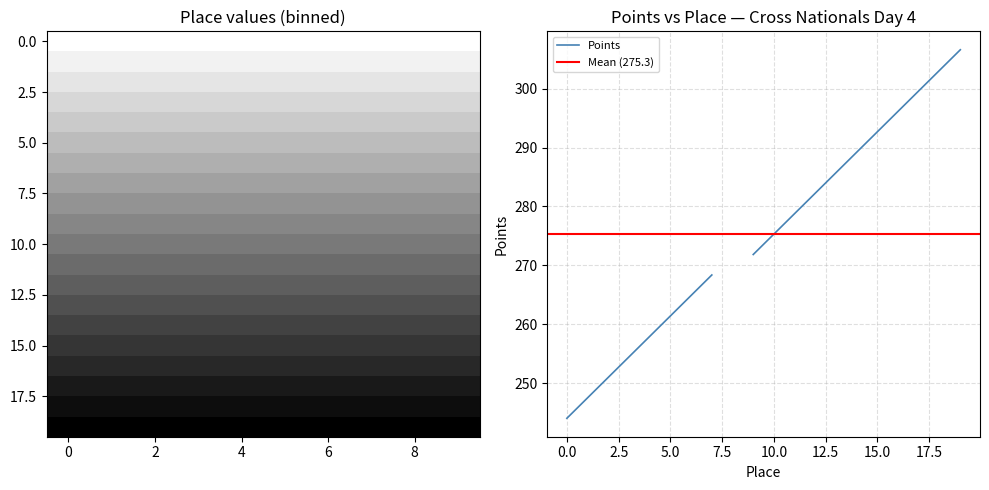

List the series in order of their overall mean, lowest first.

Place, Points